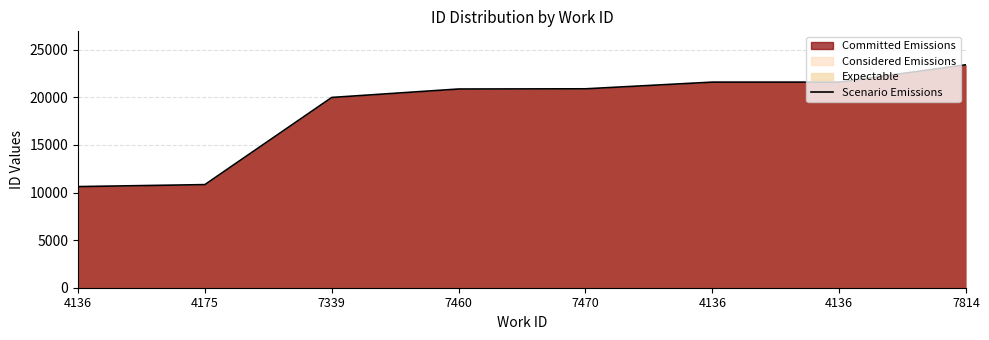

Is it true that the value at 4175 is 10833?

True